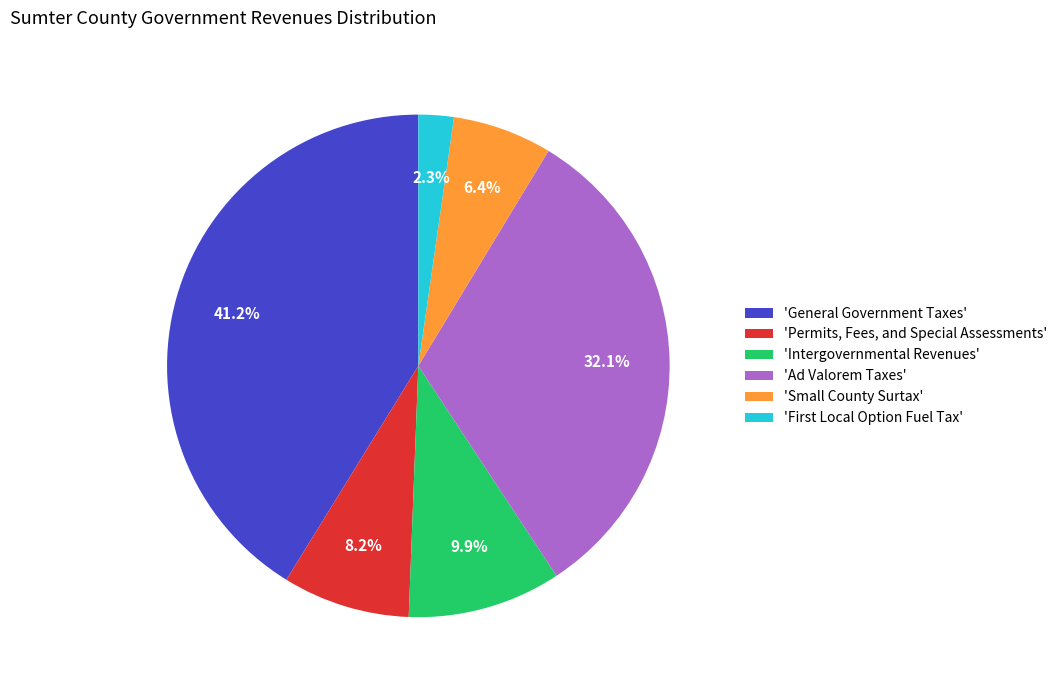

Rank the categories by value from lowest to highest.

'First Local Option Fuel Tax', 'Small County Surtax', 'Permits, Fees, and Special Assessments', 'Intergovernmental Revenues', 'Ad Valorem Taxes', 'General Government Taxes'